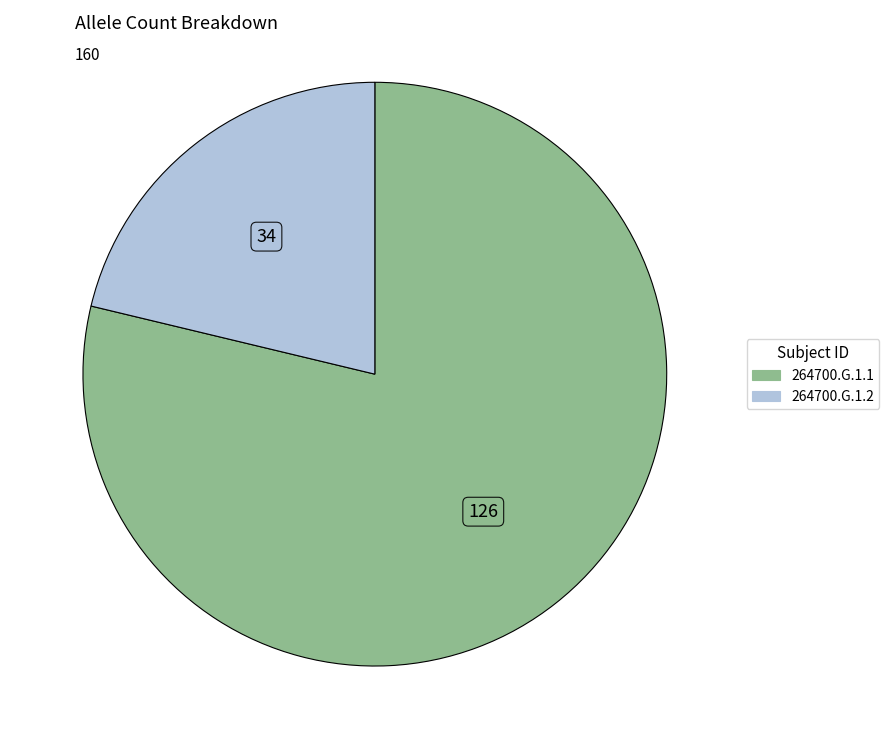

Which has a higher value, 264700.G.1.2 or 264700.G.1.1?

264700.G.1.1